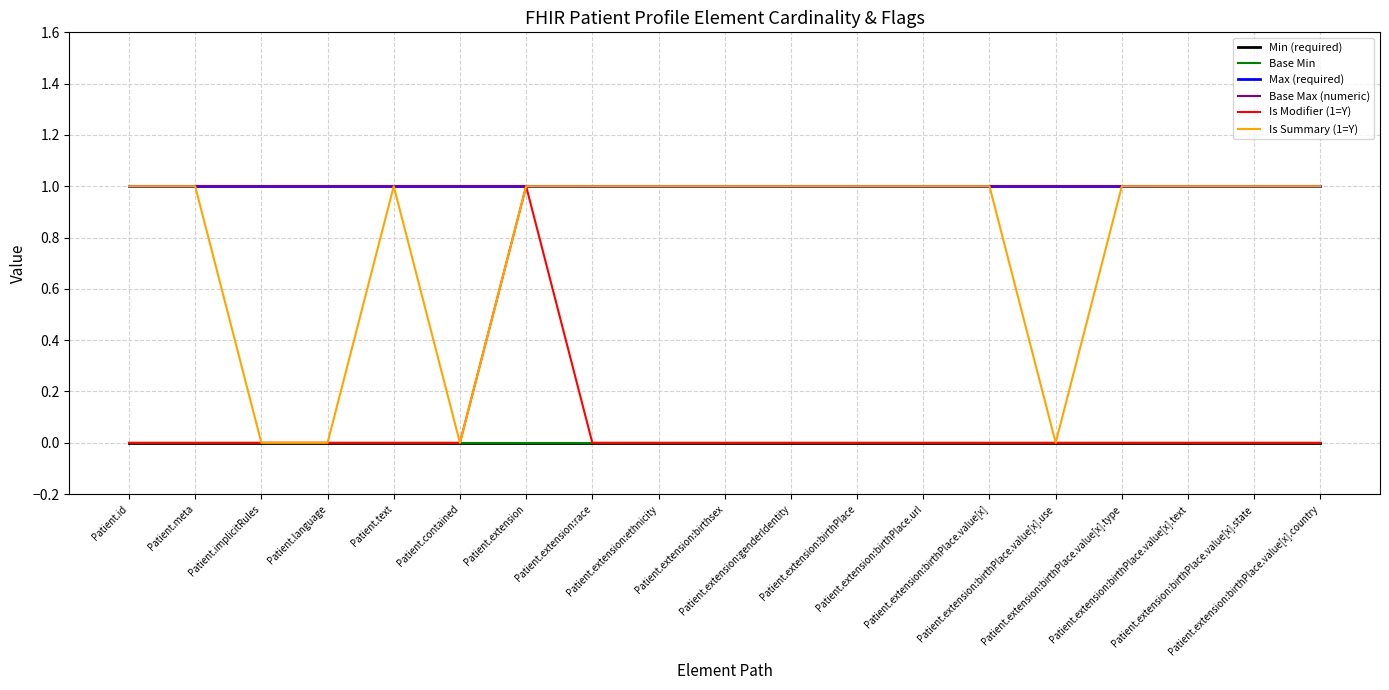

Is this an area chart (filled region under the line)?

No